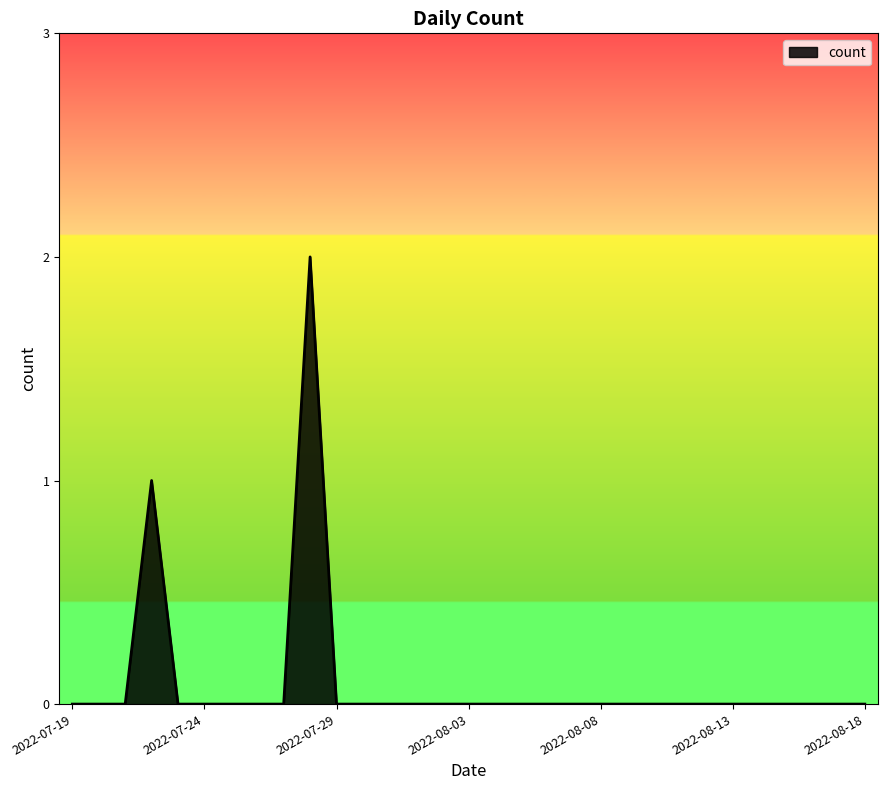

What is the difference between the maximum and minimum values?

2